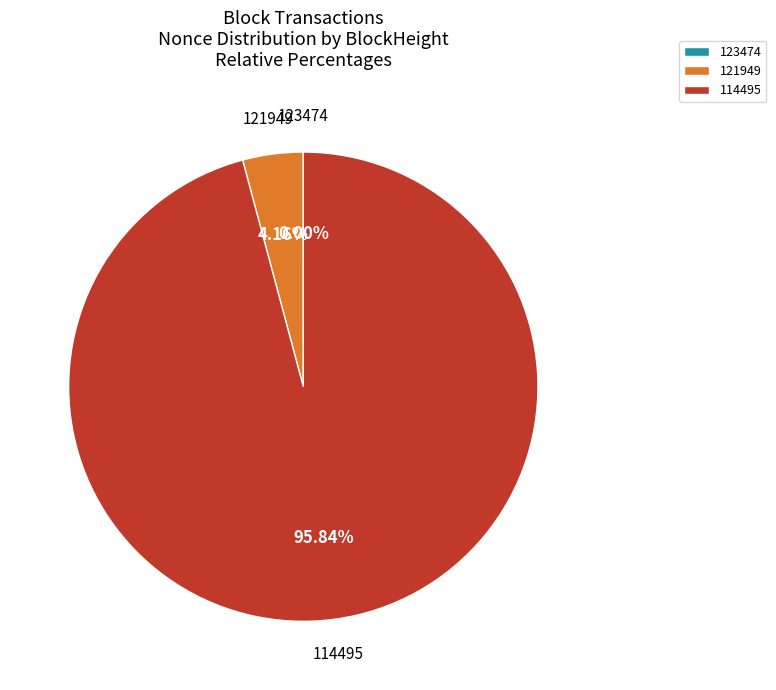

Is the sum of 114495 and 121949 greater than half?

Yes